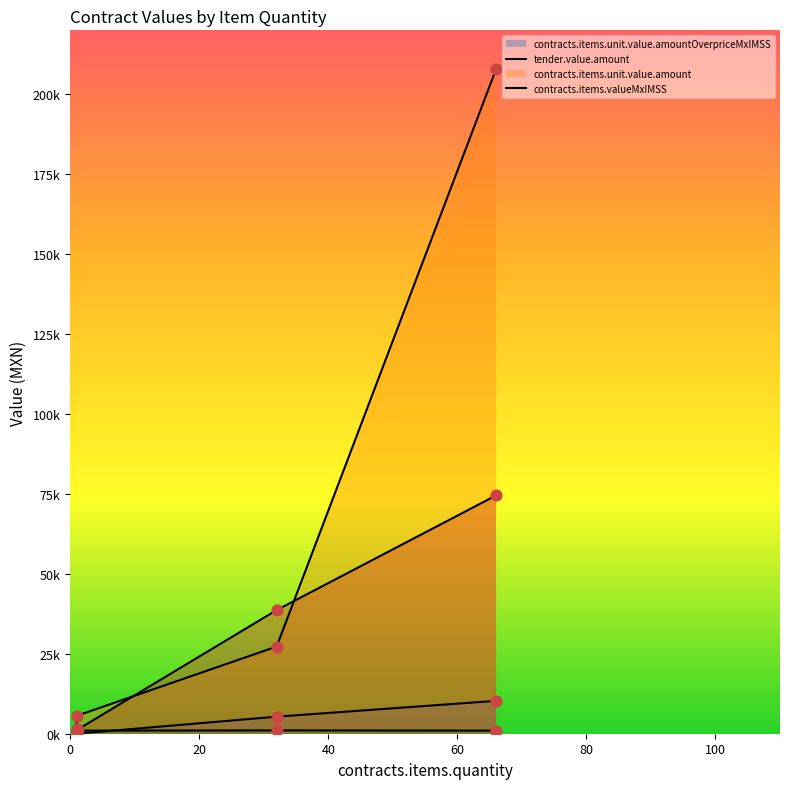

Which series contains the lowest Y value?

contracts.items.unit.value.amountOverpriceMxIMSS